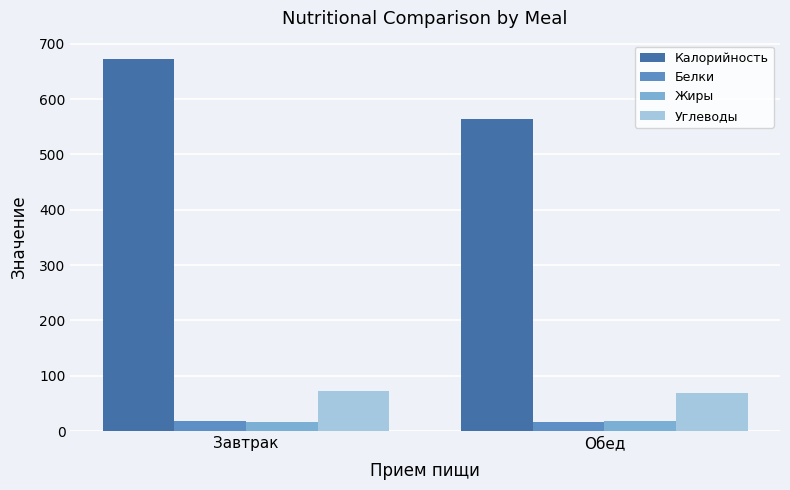

Which series has the largest total across all categories?

Калорийность